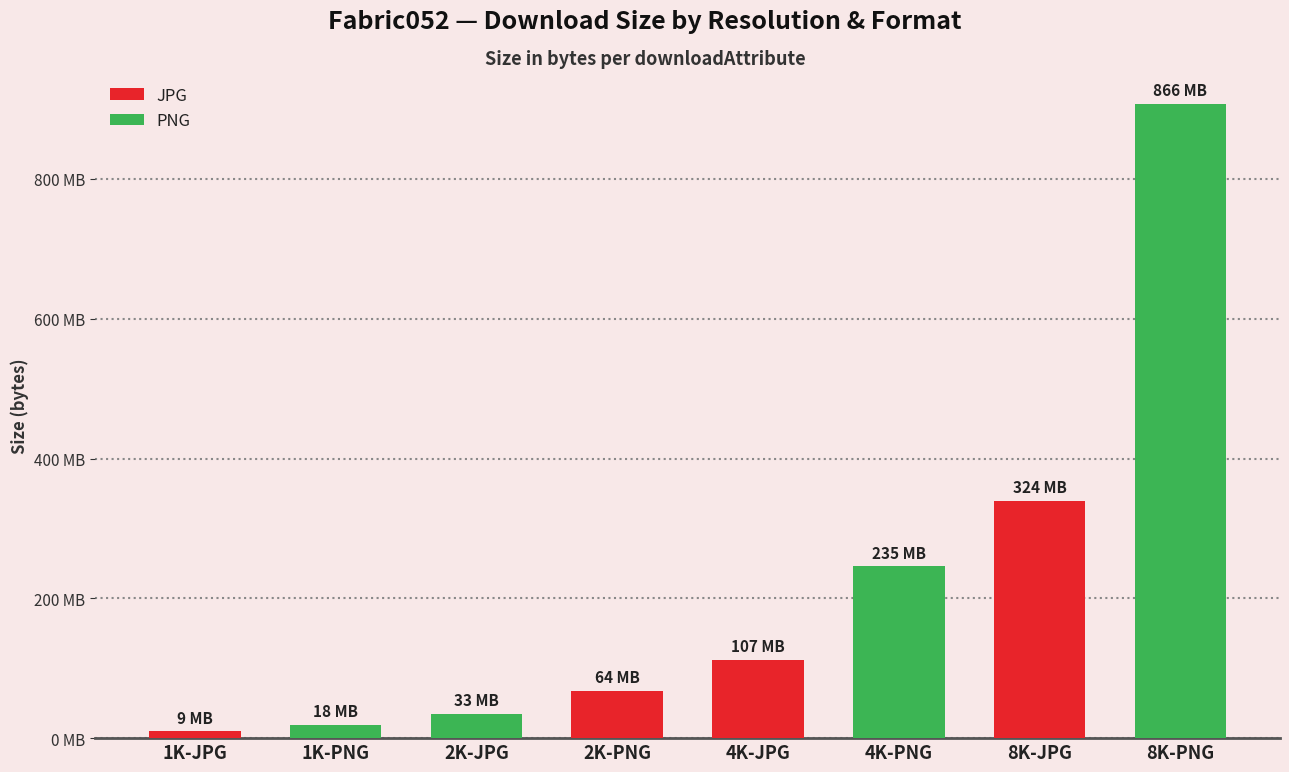

The value at 4K-PNG is 246099482. True or false?

True